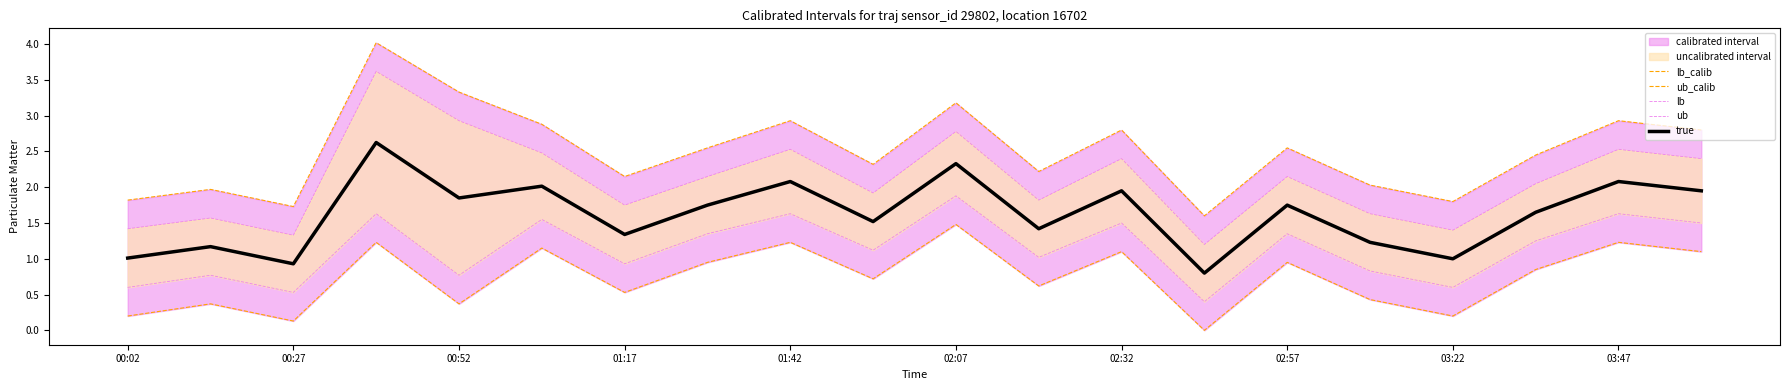

At which label is lb_calib closest to 0?

13